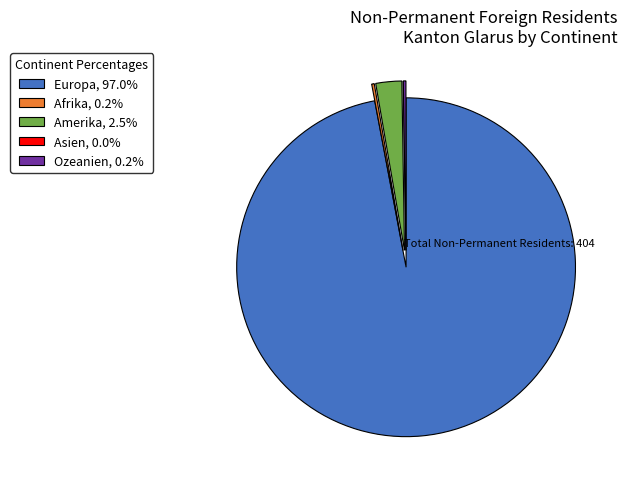

Is Europa the majority of the pie?

Yes